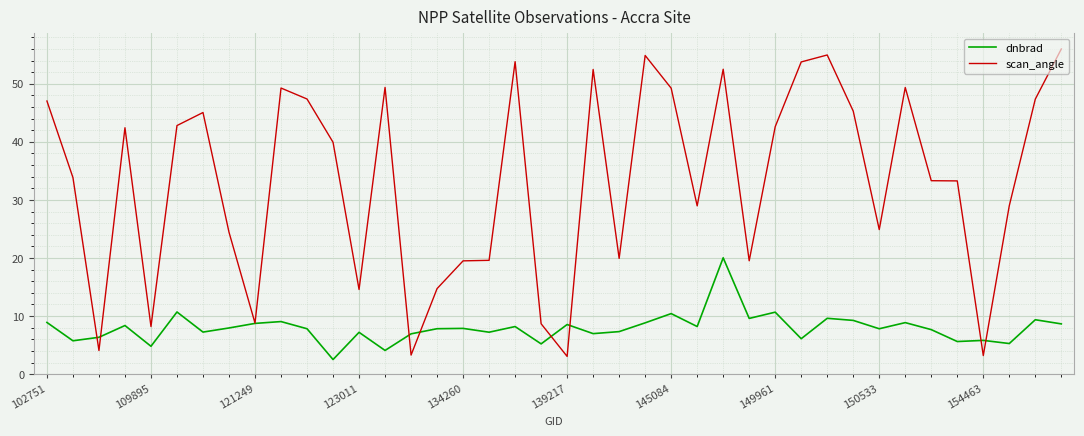

Which series has the widest spread of values?

scan_angle